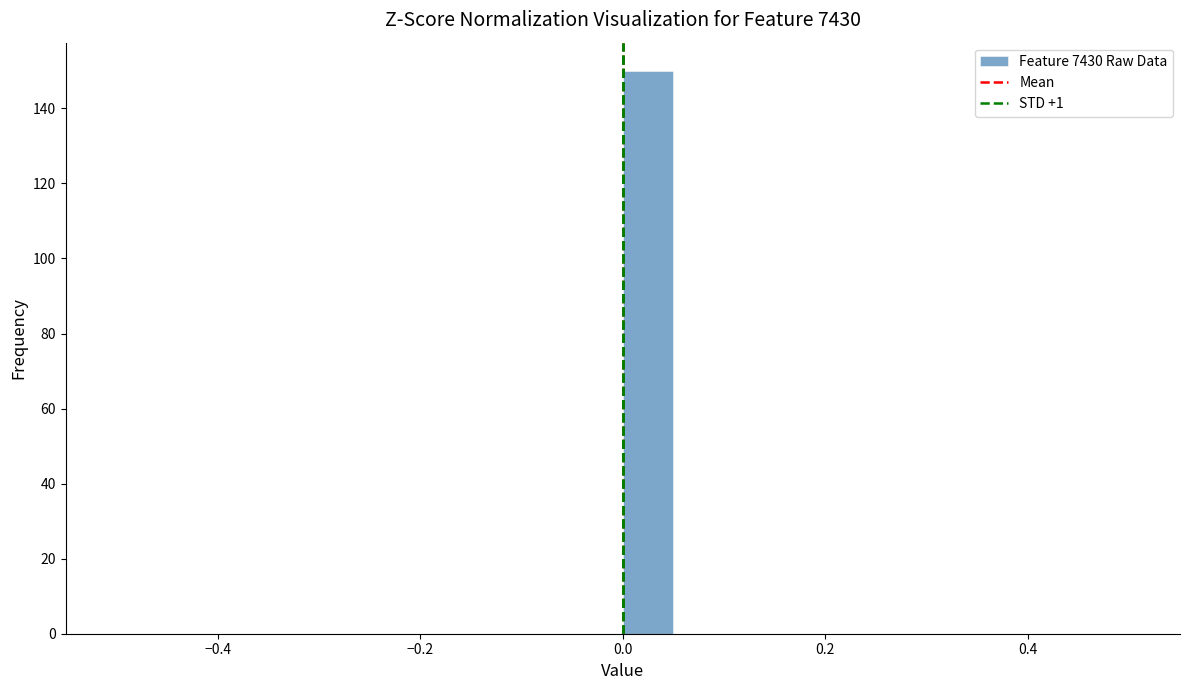

Read against the x-axis, roughly where is the centre of the tallest bar?

0.02